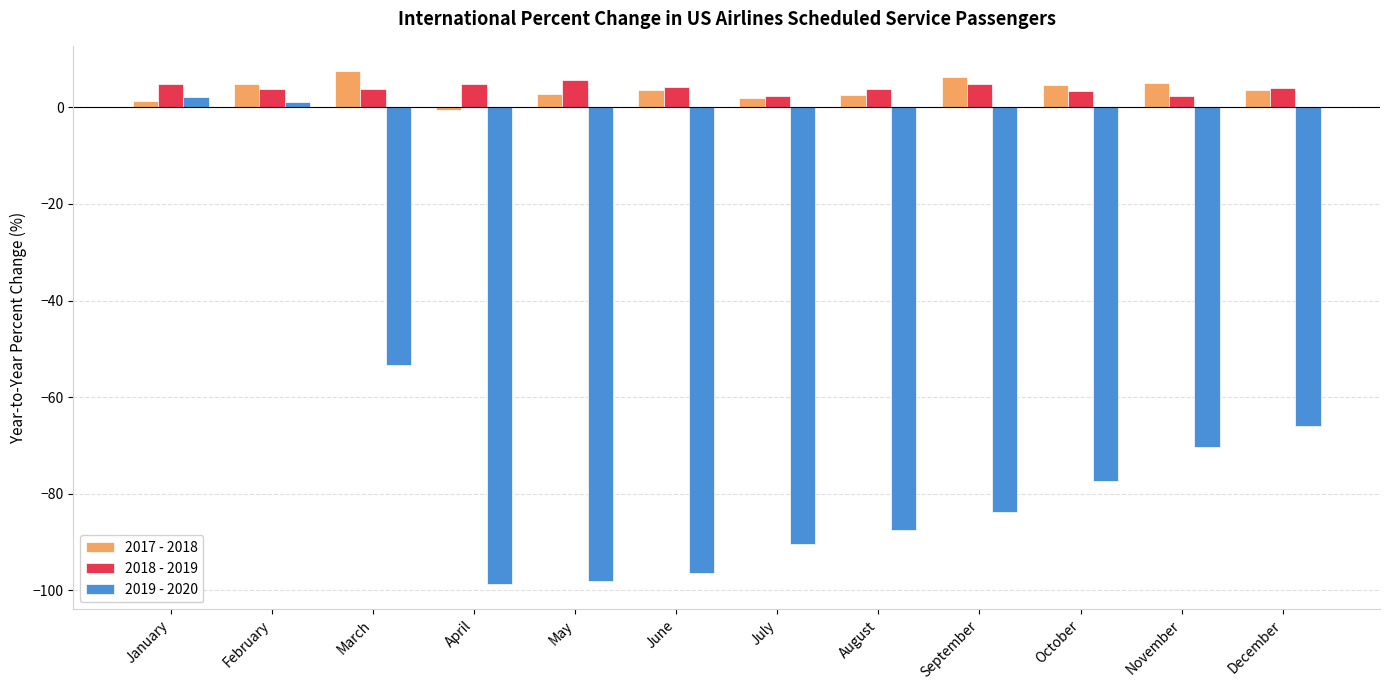

Is the value of 2017 - 2018 at April greater than the value of 2018 - 2019 at April?

No